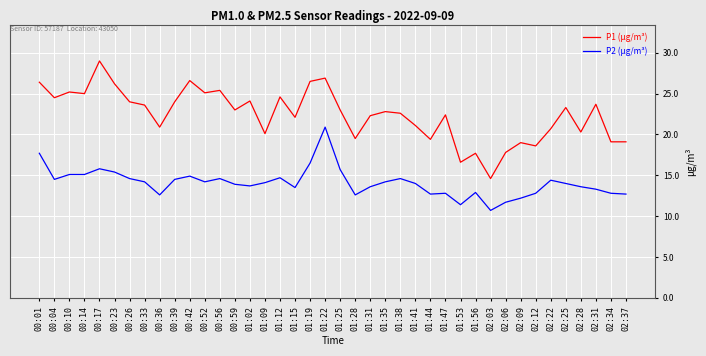

List the series in order of their peak value, lowest first.

P2 (µg/m³), P1 (µg/m³)